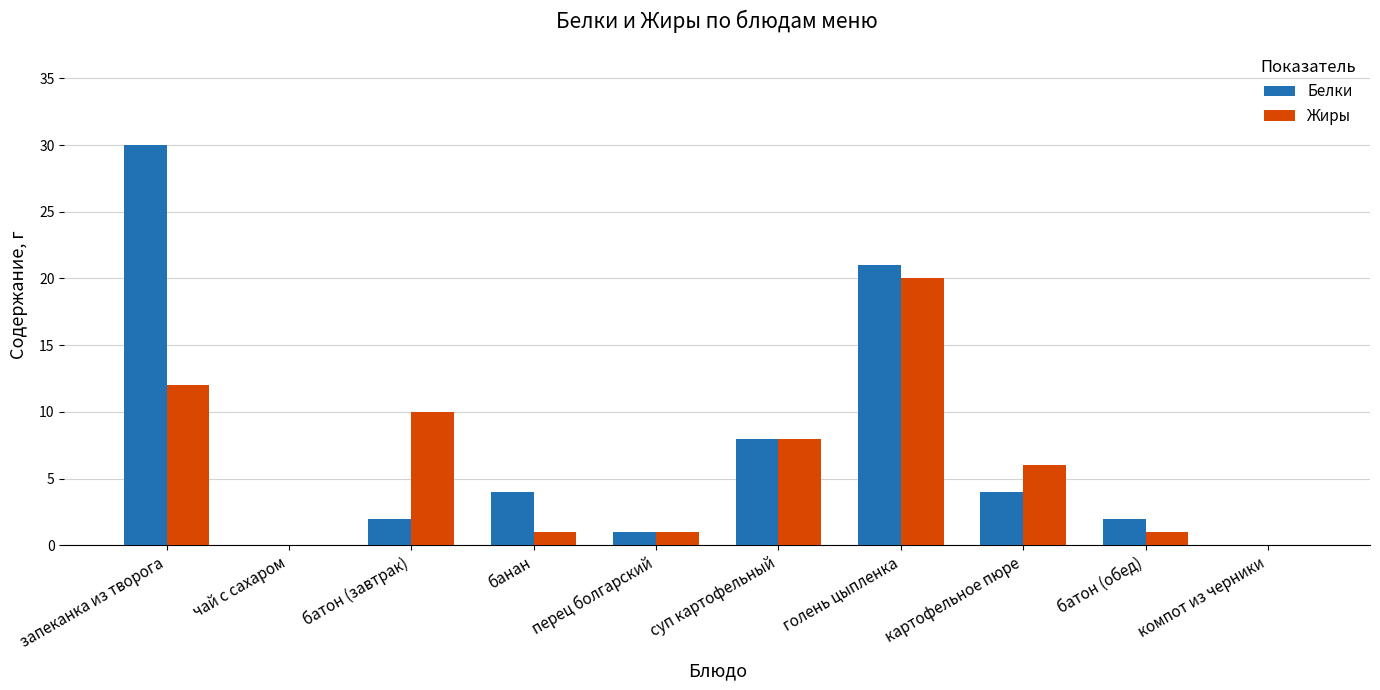

What is the sum of the Жиры values at голень цыпленка and батон (завтрак)?

30